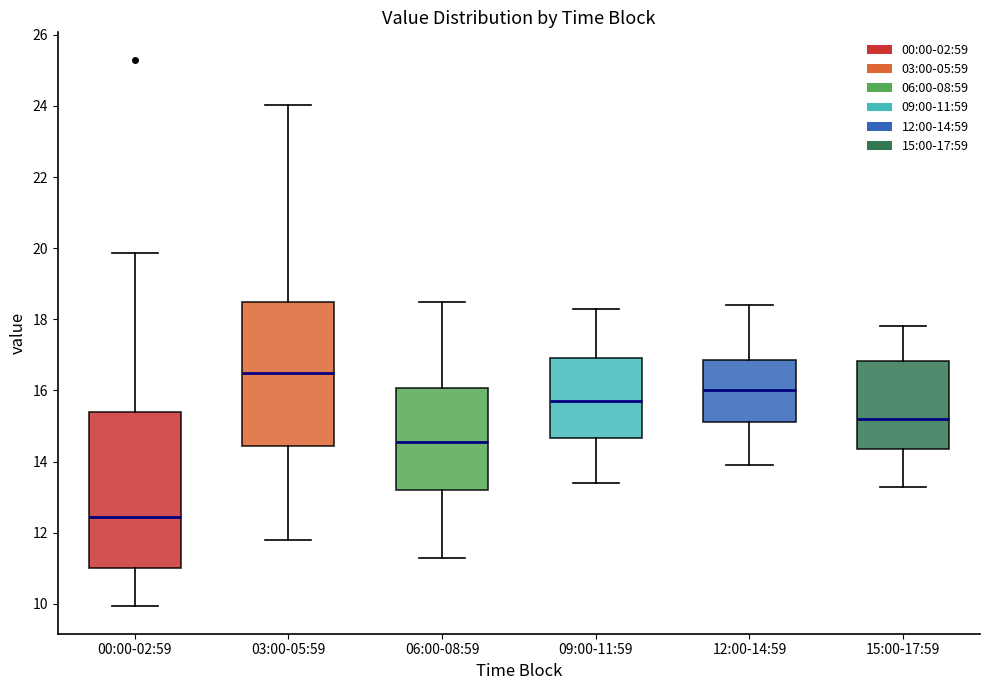

Which box's median line is the lowest?

00:00-02:59